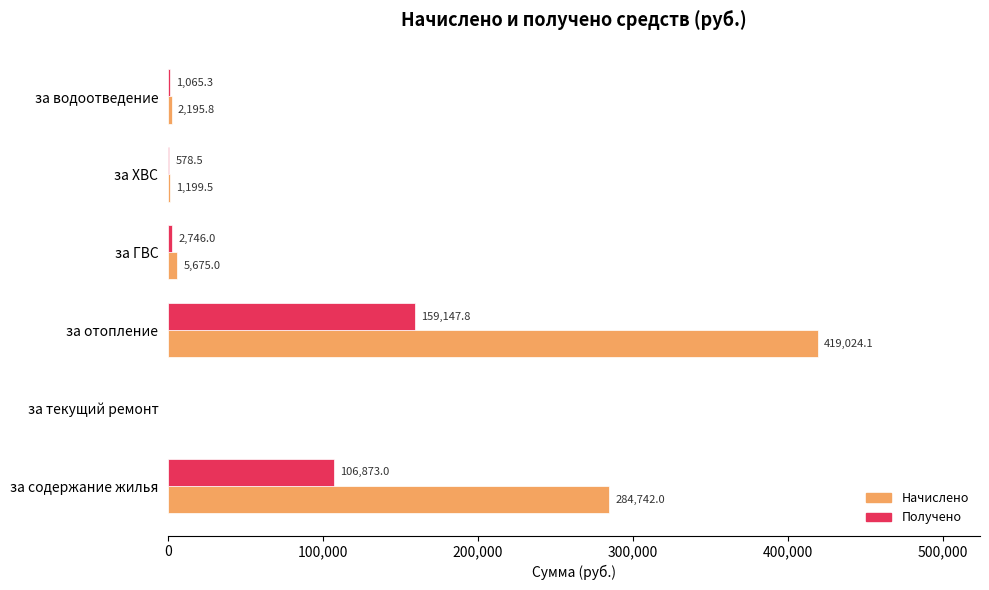

What is the highest value of the Начислено series?

419024.1